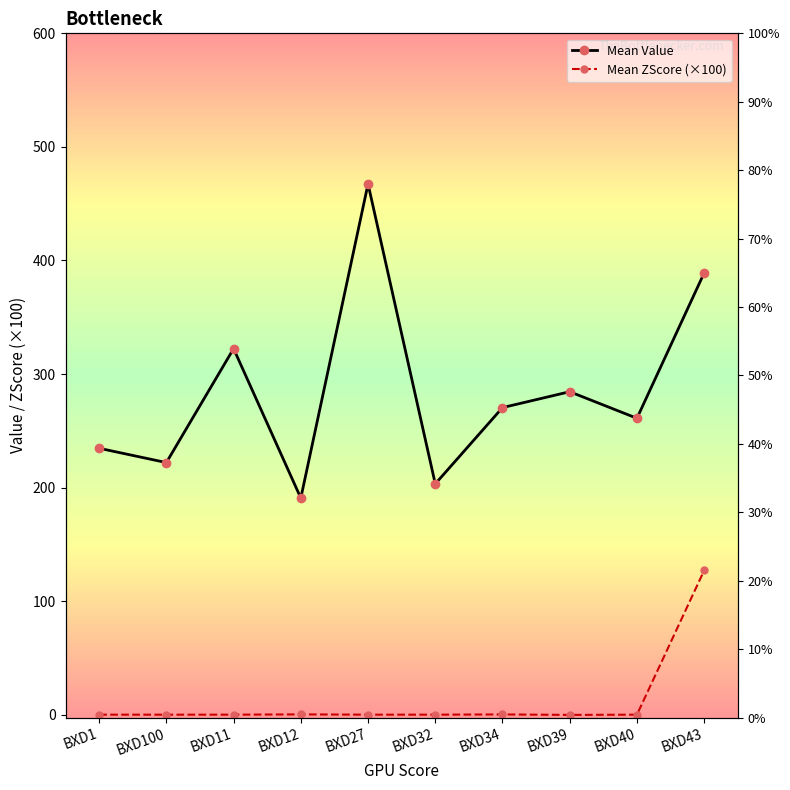

True or false: Mean ZScore (×100) and Mean Value cross at least once.

False